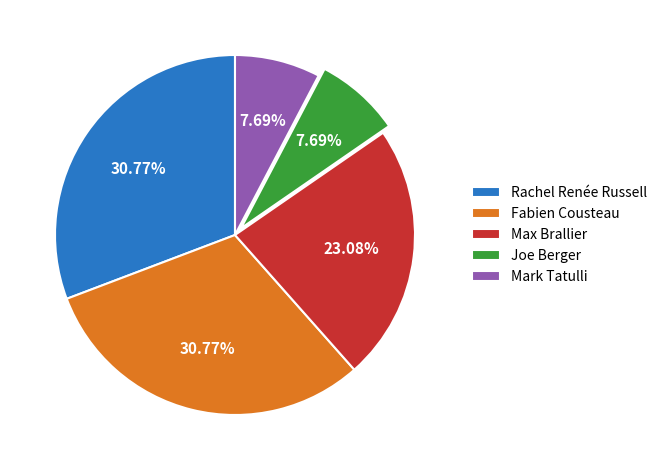

Which has a higher value, Rachel Renée Russell or Mark Tatulli?

Rachel Renée Russell